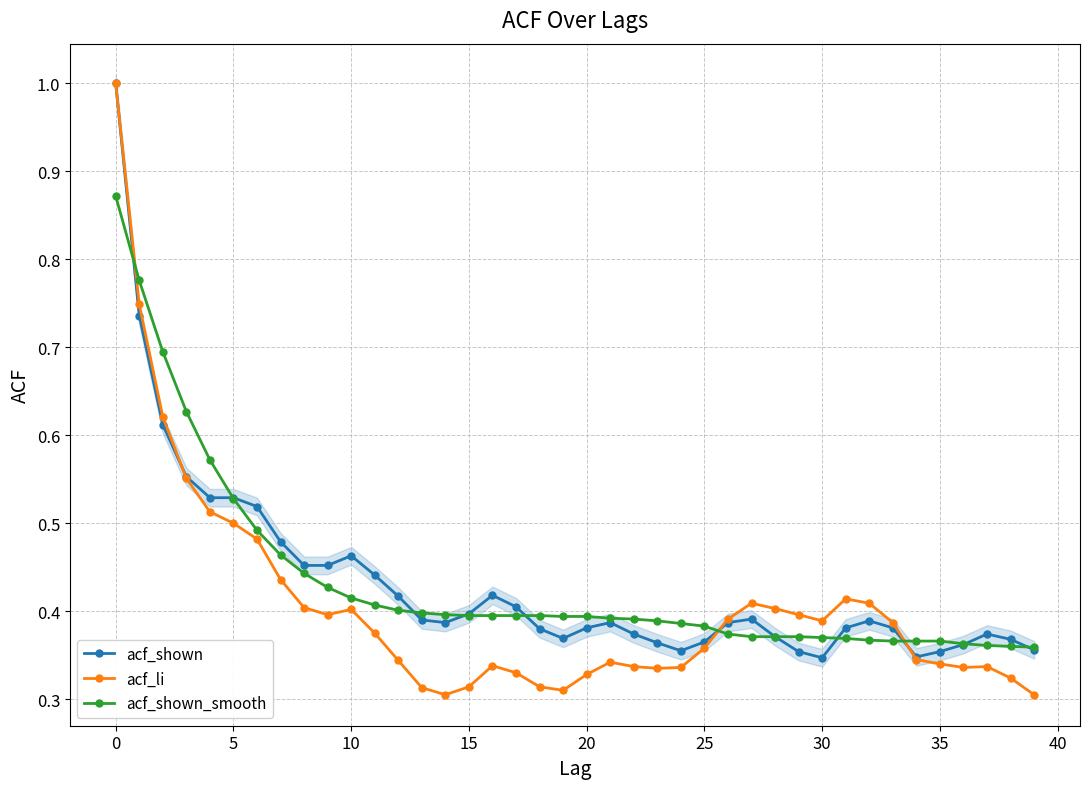

True or false: acf_shown has more than 1 points higher than both neighbors.

True